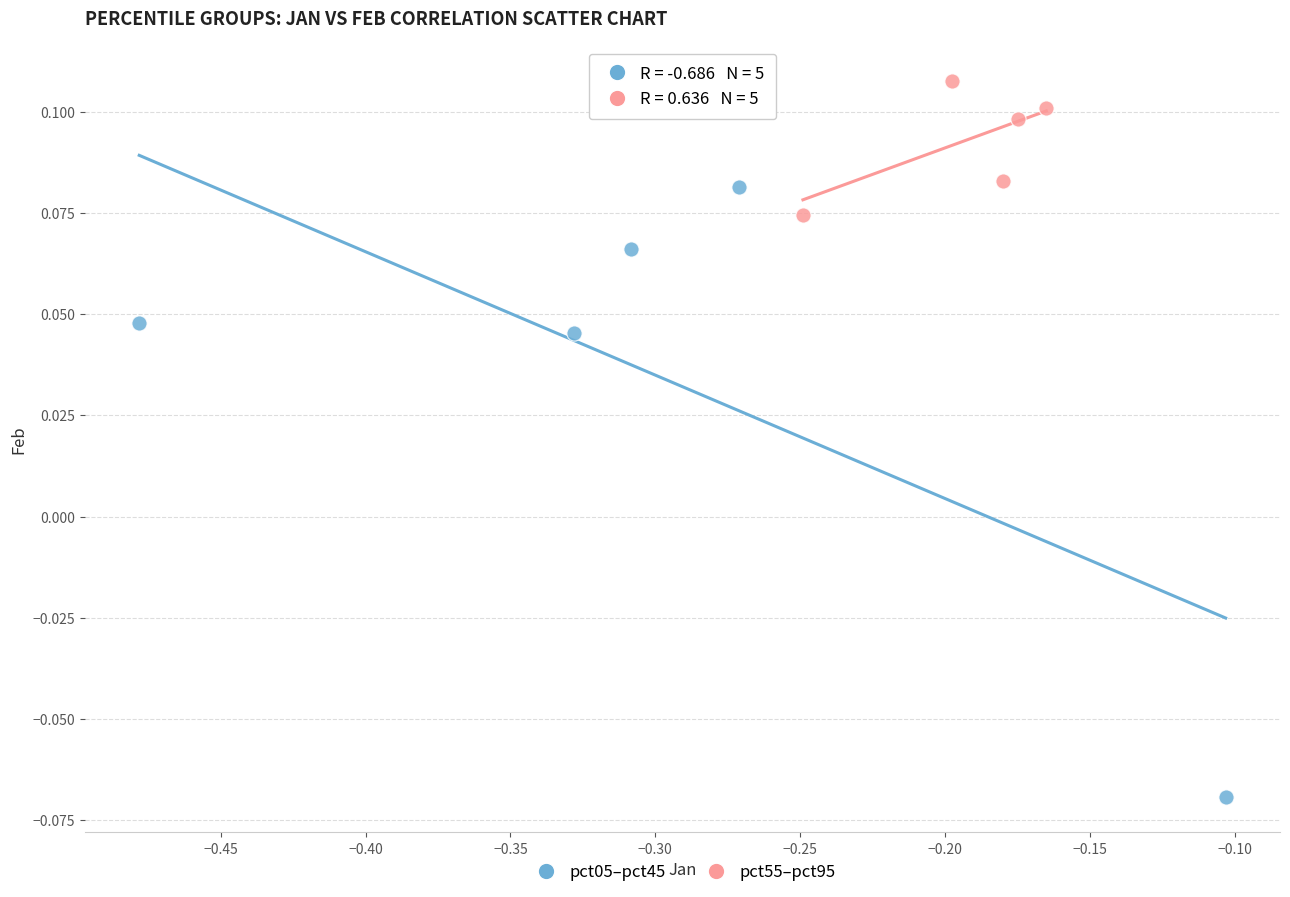

Which series reaches the maximum Y coordinate?

pct55–pct95